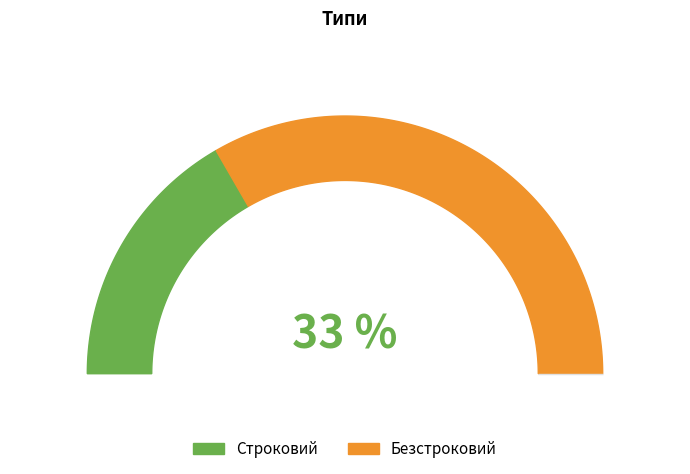

What is the smallest slice in the pie chart?

Строковий